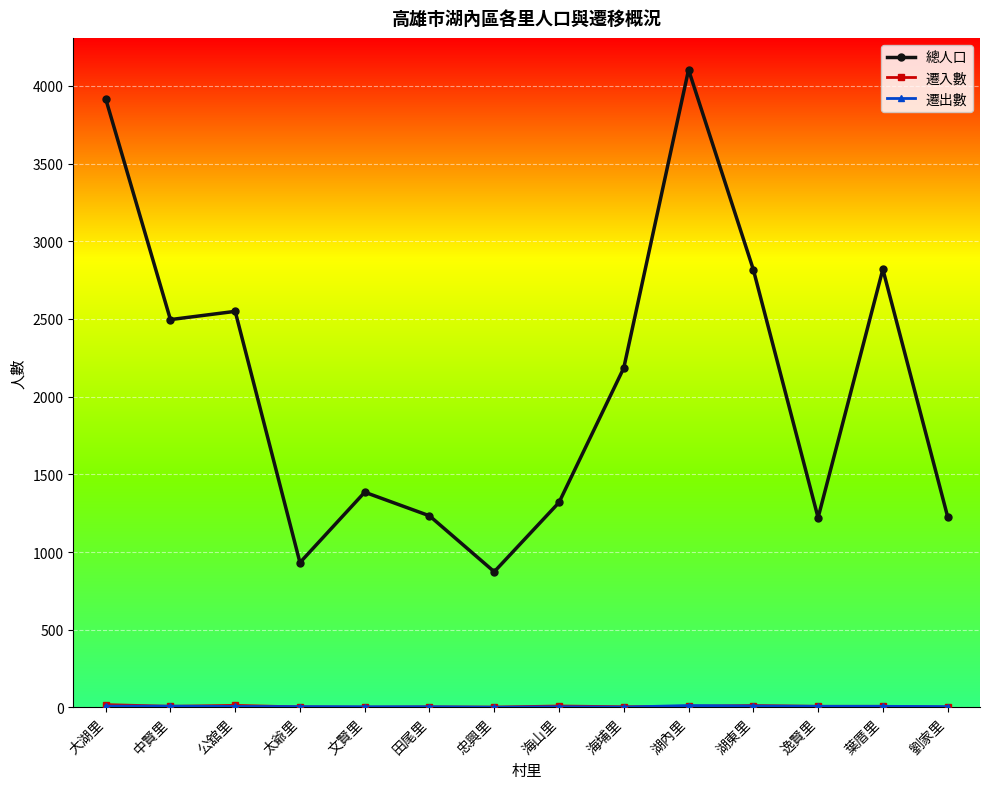

What is the label of the 1st point from the left?

大湖里